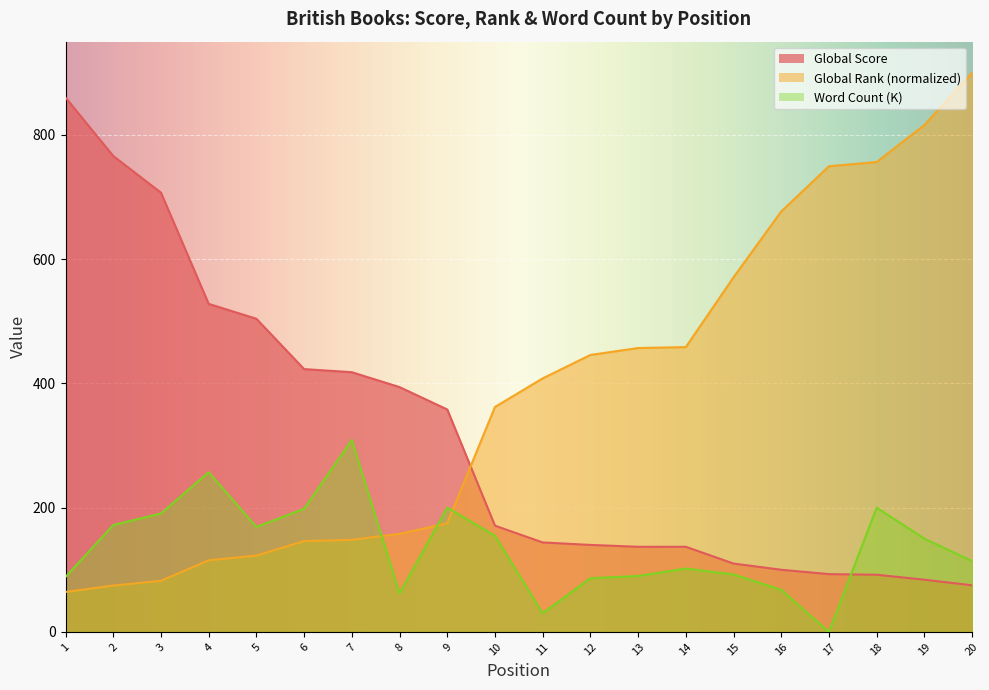

Reading right to left, extract all data points from this chart.

Global Score: 75.0	84.0	92.0	93.0	100.0	110.0	137.0	137.0	140.0	144.0	171.0	358.0	394.0	418.0	423.0	504.0	528.0	707.0	766.0	860.0
Global Rank (scaled): 900.0	815.8	756.3	749.5	676.7	570.7	458.4	456.9	445.8	408.0	362.0	174.8	157.8	148.2	146.2	122.8	115.3	82.2	74.6	64.3
Word Count (K): 114.0	150.0	200.0	0.0	67.8	92.4	102.0	90.0	86.4	30.0	154.8	200.0	62.0	308.9	198.2	168.9	257.0	190.6	172.0	88.5